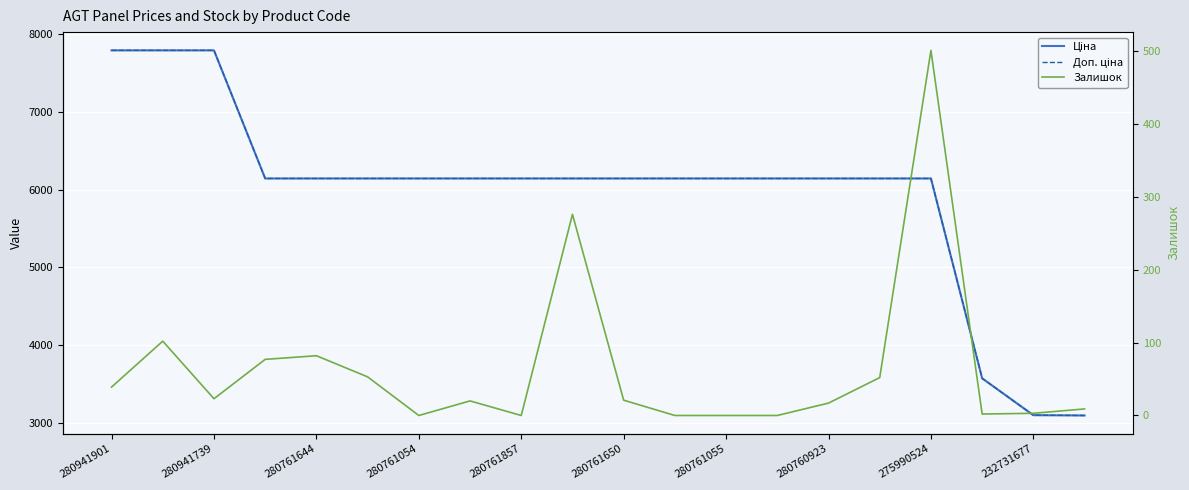

How many data points in Доп. ціна are less than 6143?

3